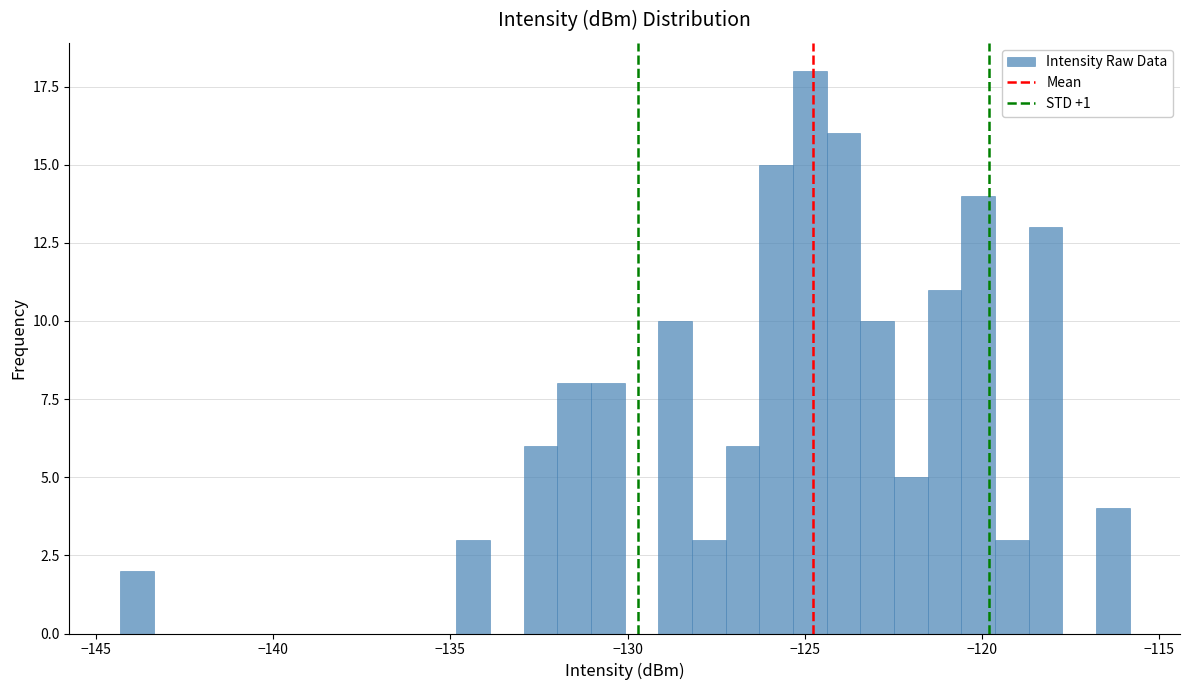

Around what value on the x-axis is the tallest bar? Give the approximate position of its centre, as read against the axis.

-125.0